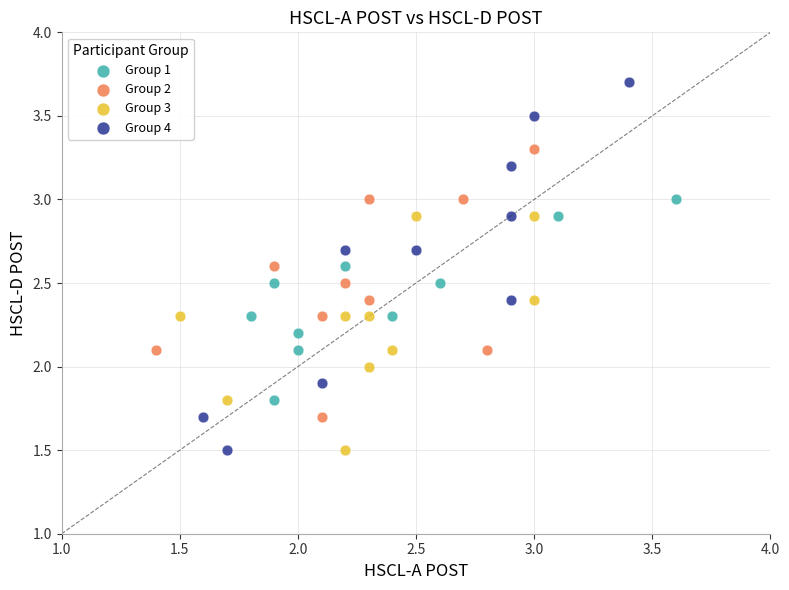

Which series contains the highest Y value?

Group 4